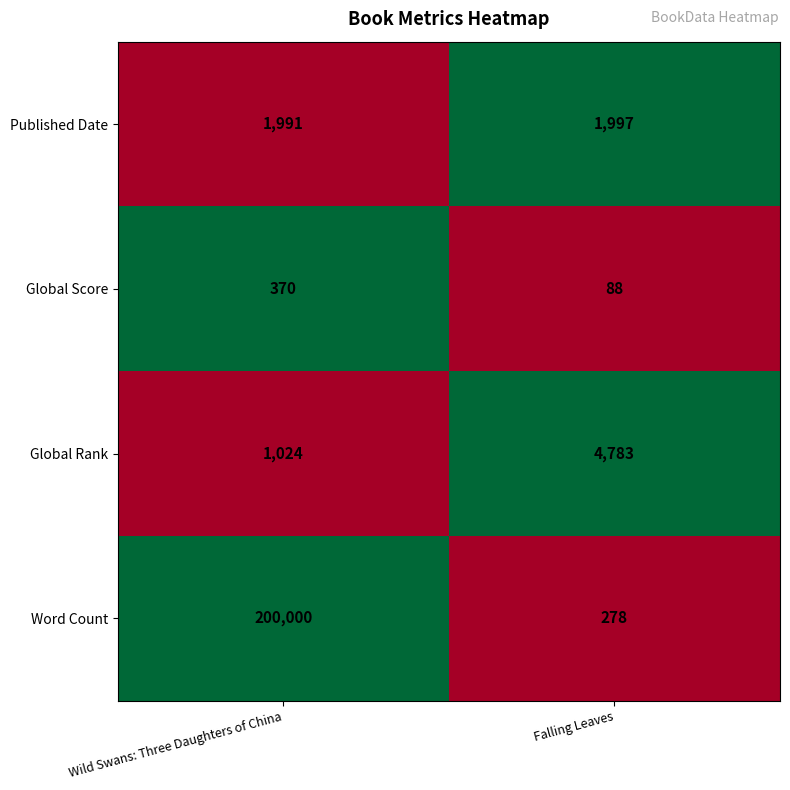

Which series has the widest spread of values?

Word Count